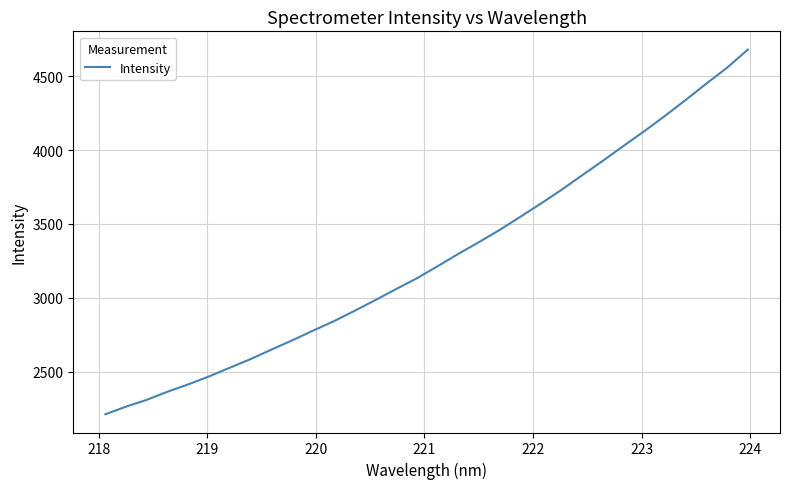

What is the greatest value displayed?

4679.1